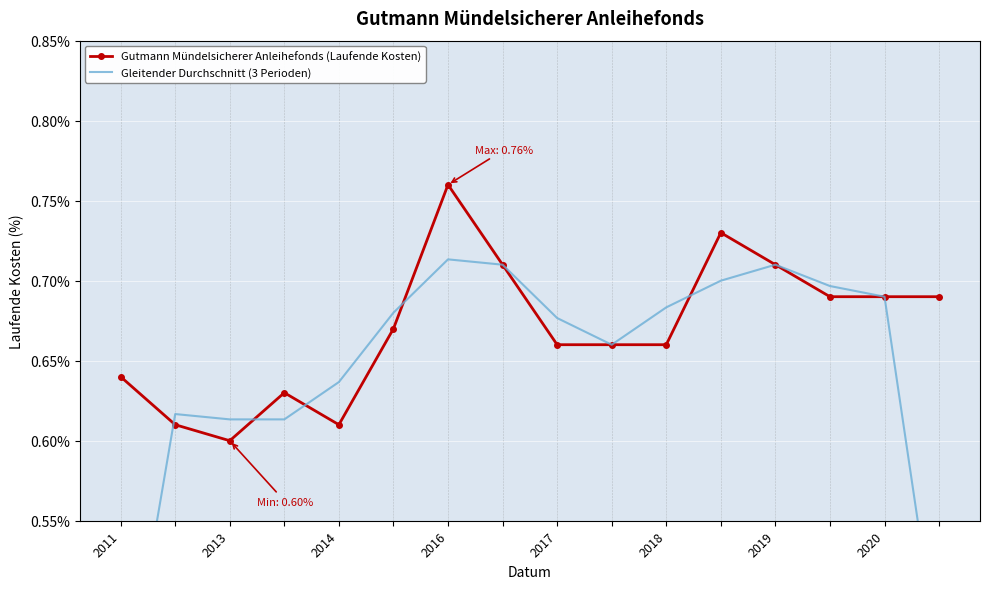

Where is the first local minimum for Gutmann Mündelsicherer Anleihefonds (Laufende Kosten)?

2013